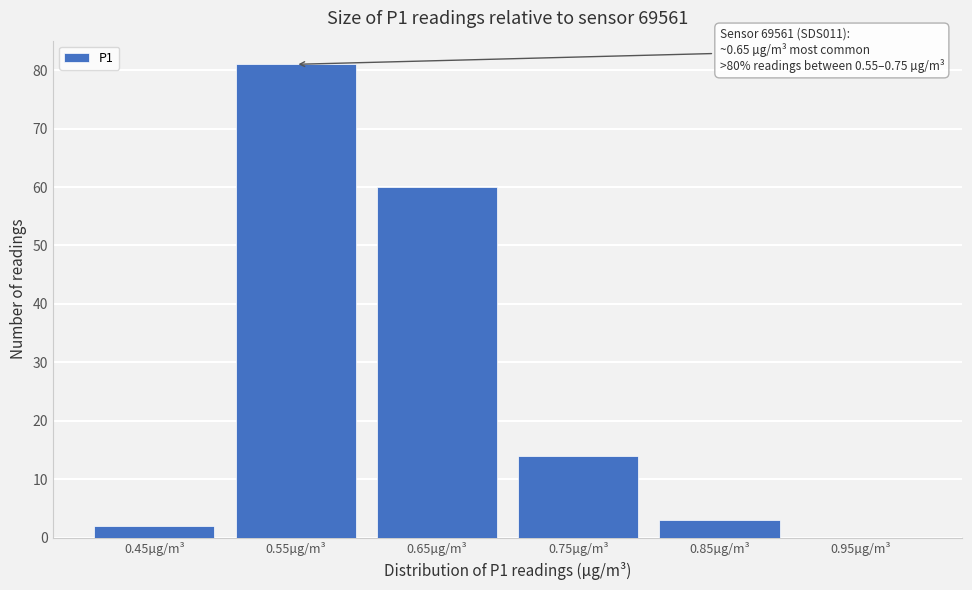

Reading left to right, what are all the values shown in this chart?

0.45µg/m³=2	0.55µg/m³=81	0.65µg/m³=60	0.75µg/m³=14	0.85µg/m³=3	0.95µg/m³=0